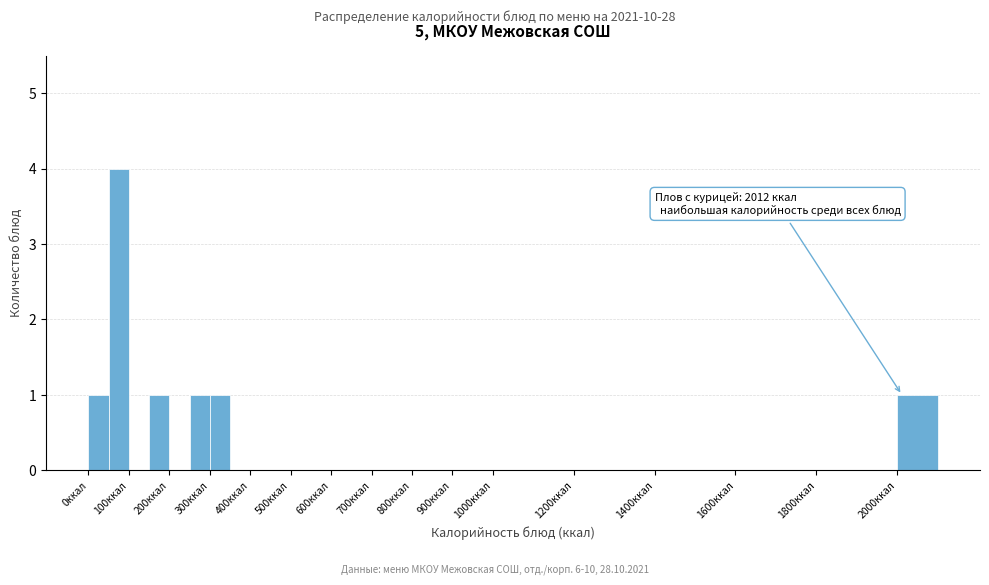

Over which range of the x-axis is the bar tallest?

50 to 100